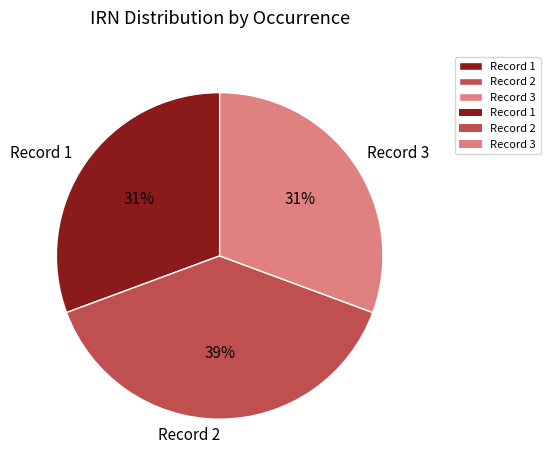

To the nearest percent, what is the average slice percentage?

33%